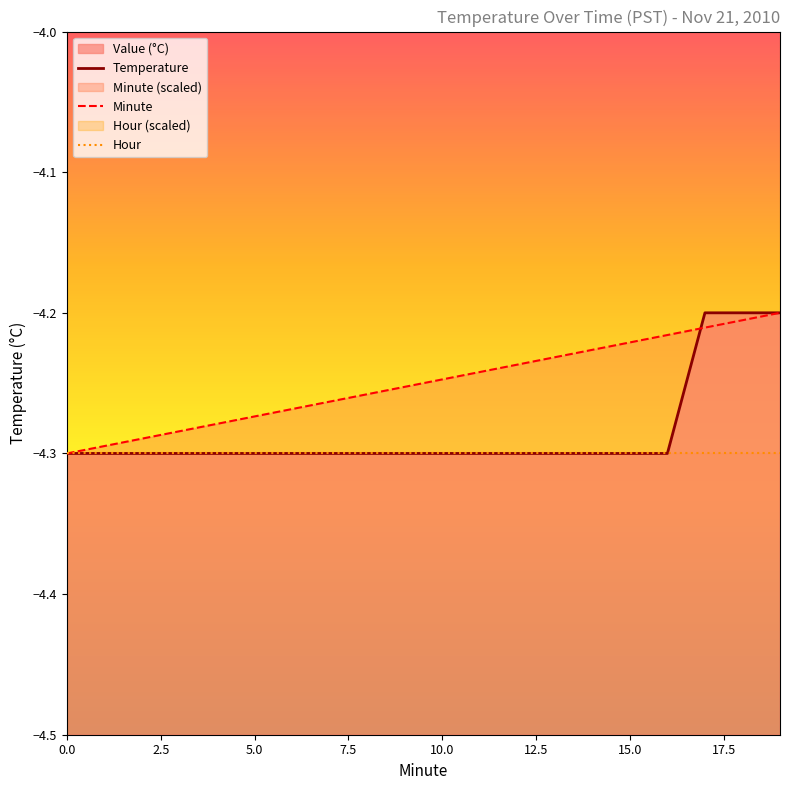

At 15, list the series in order from smallest to largest.

Temperature, Hour, Minute